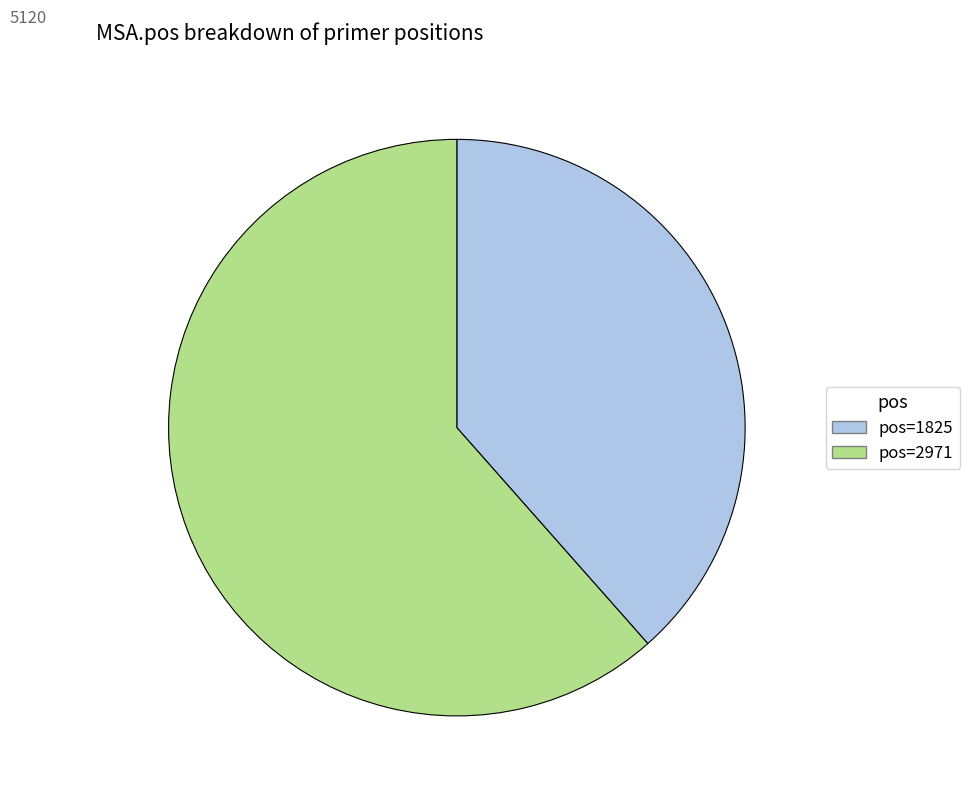

How many slices are in this pie chart?

2